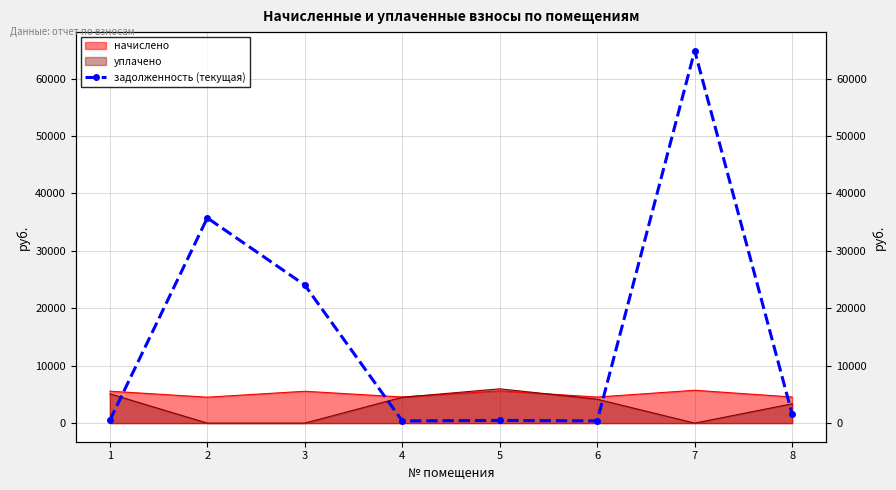

List the labels in order of value, smallest first.

6, 4, 1, 5, 8, 3, 2, 7